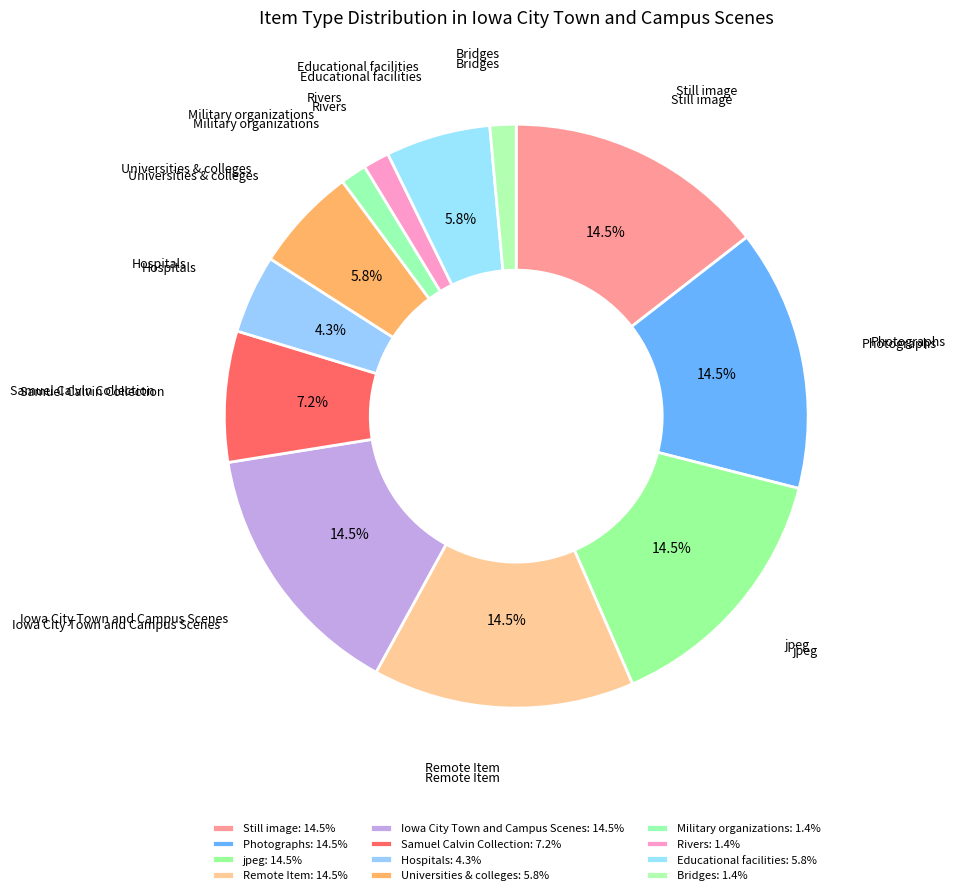

Does Hospitals represent more than half of the total?

No